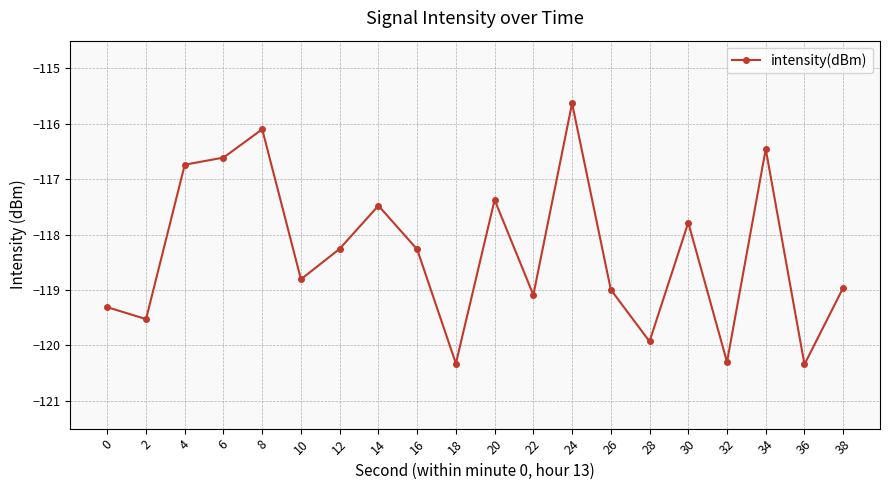

True or false: the data shows -164.5 at 26.

False